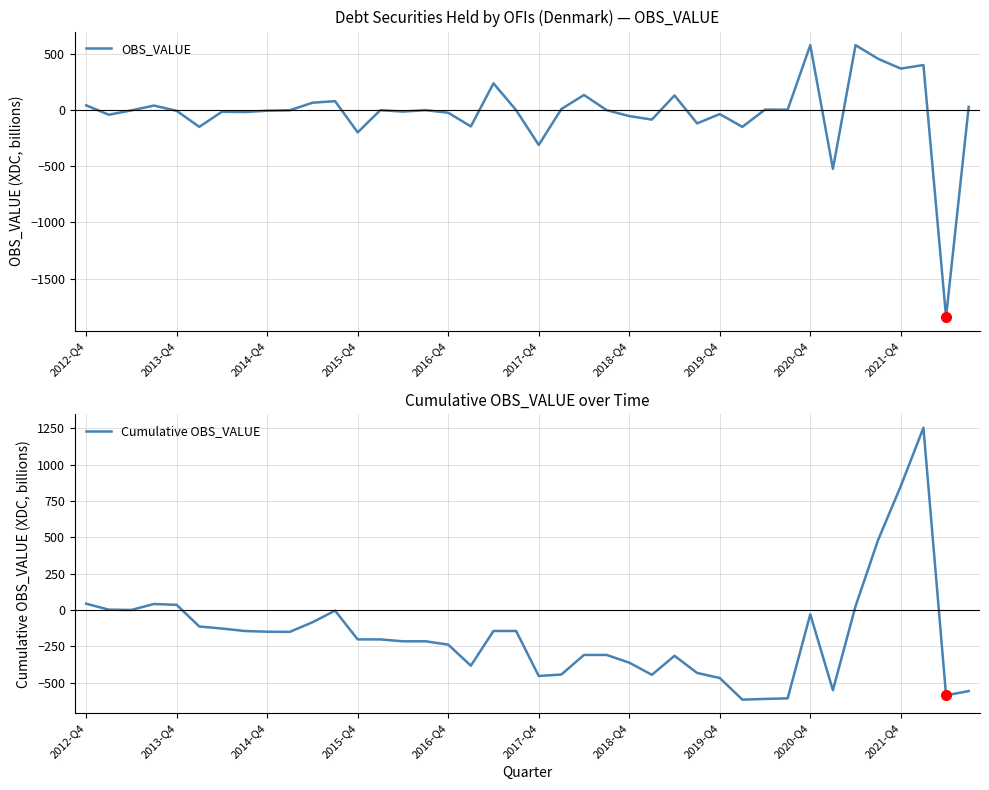

What is the maximum value for OBS_VALUE?

579